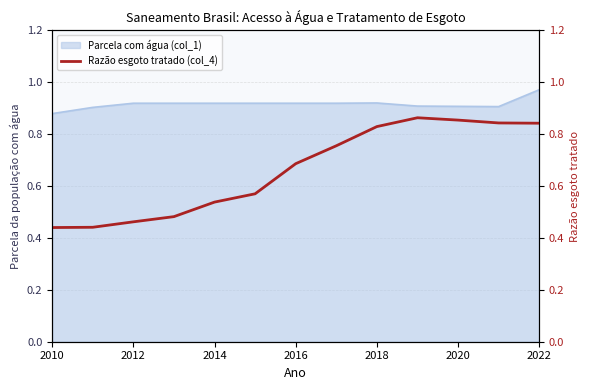

Is it true that Parcela com água (col_1) equals 0.2 at 2012?

False